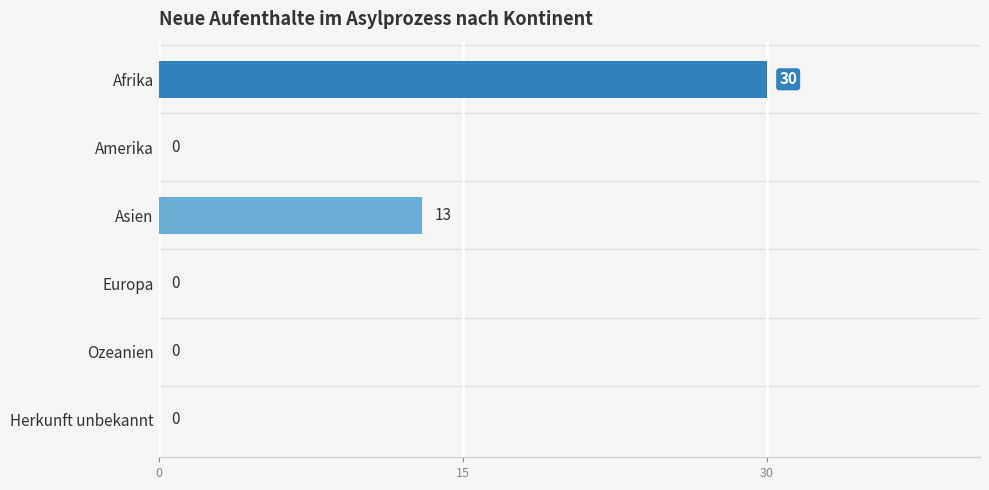

What is the average value?

7